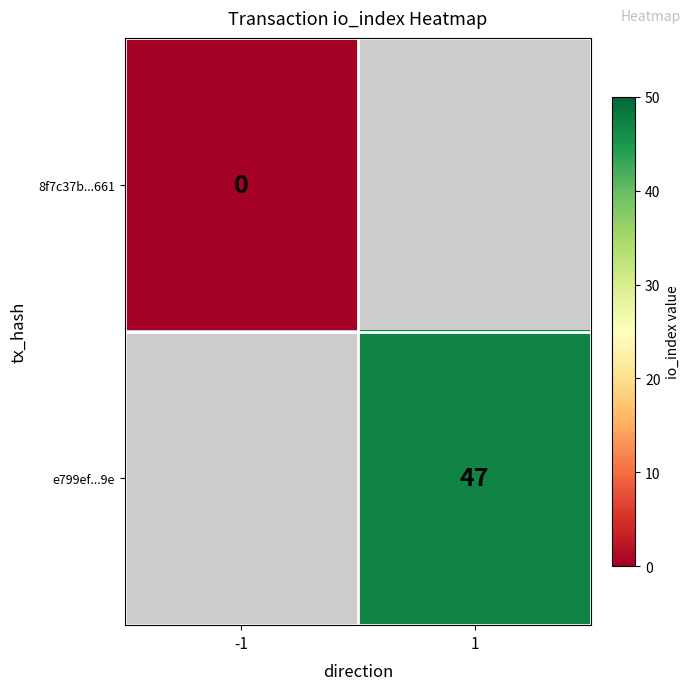

Which series has the largest range (max minus min)?

8f7c37b...661